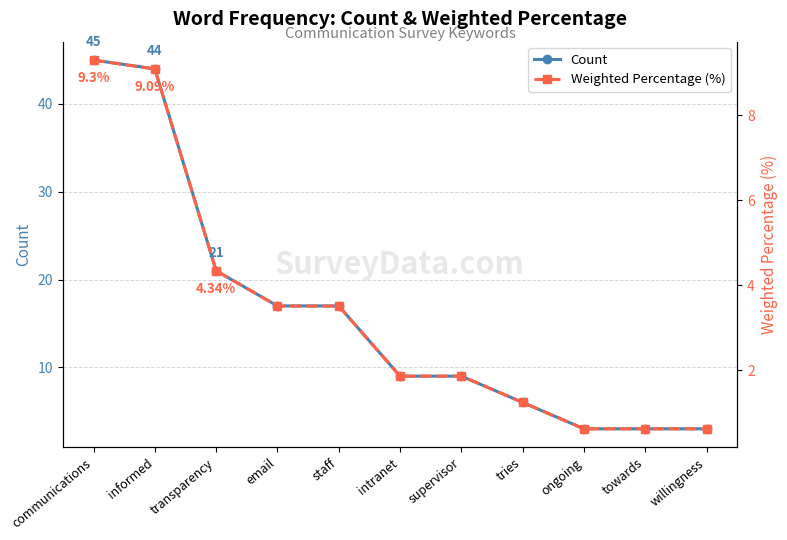

Is it true that Weighted Percentage (%) equals 0.2 at willingness?

False